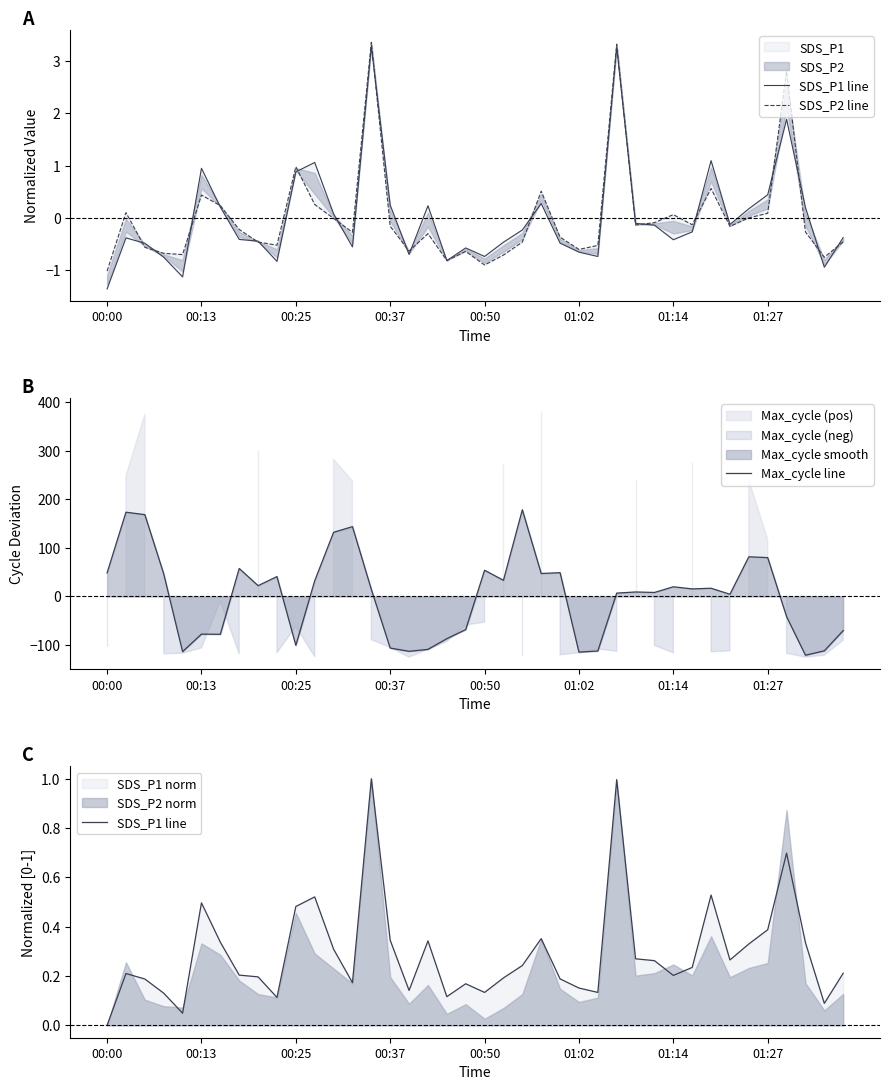

The Max_cycle line series shows -100.4 at 00:25. True or false?

True